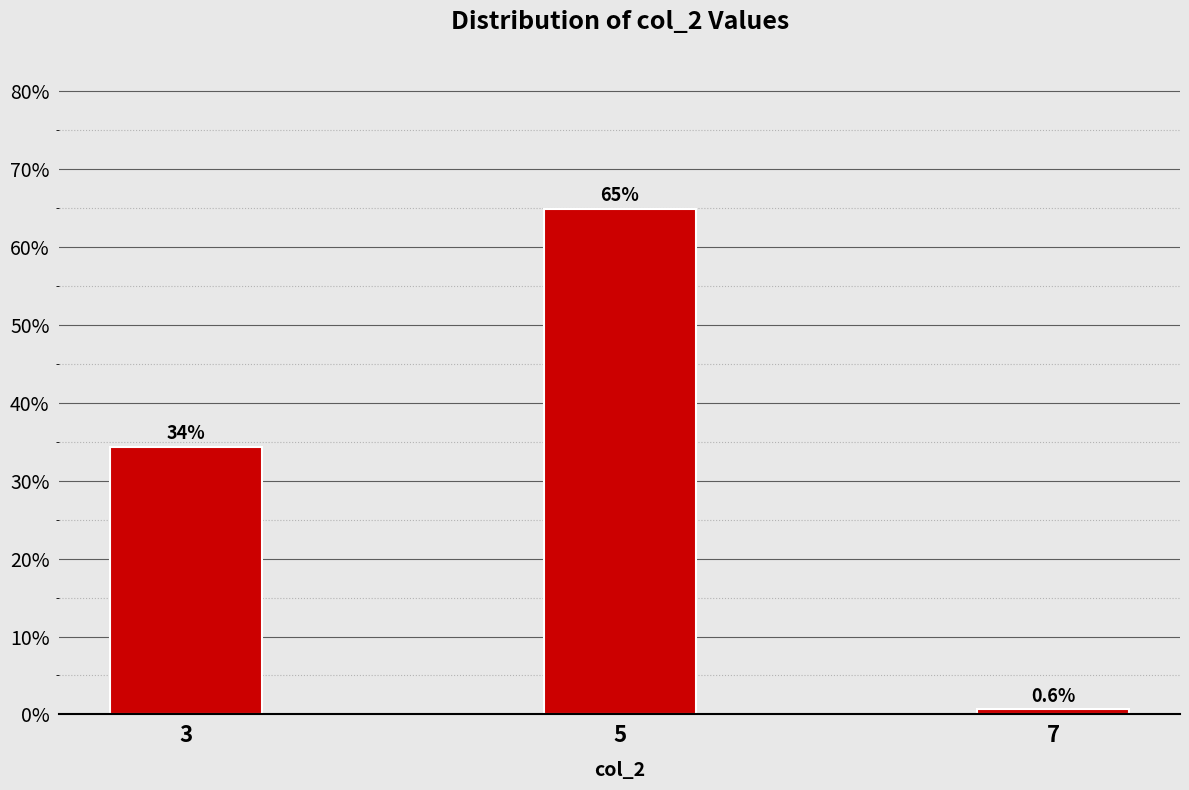

Reading left to right, what are all the values shown in this chart?

3=34.4	5=65.0	7=0.6